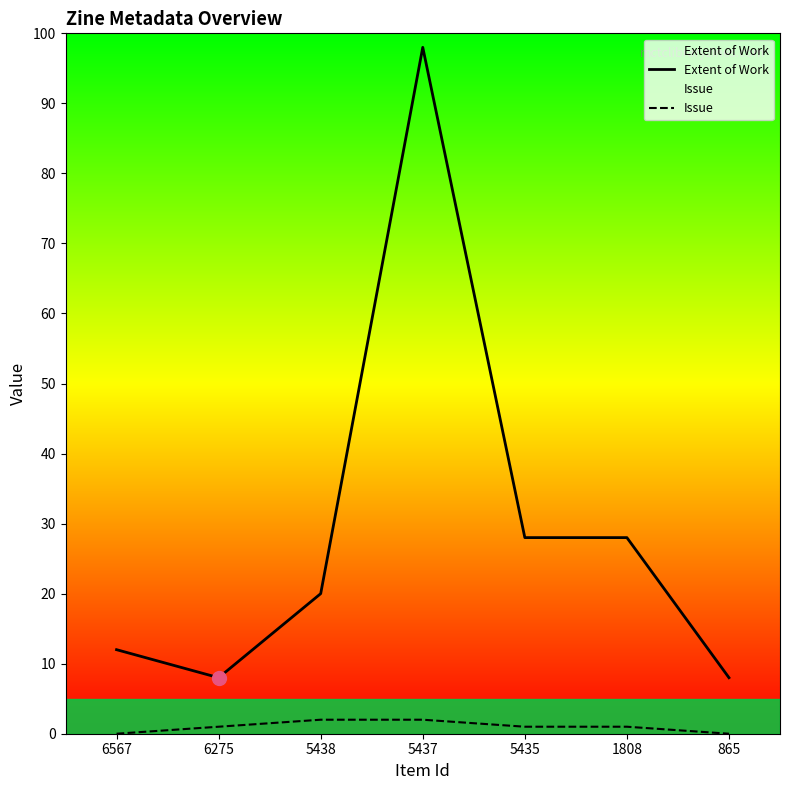

Which category has the highest value across all series?

5437